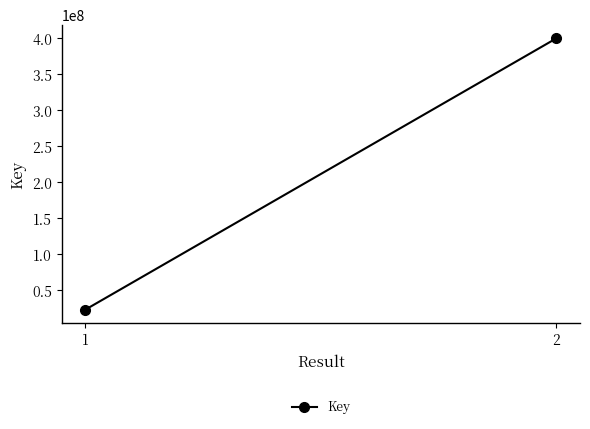

How many lines are shown in the chart?

1